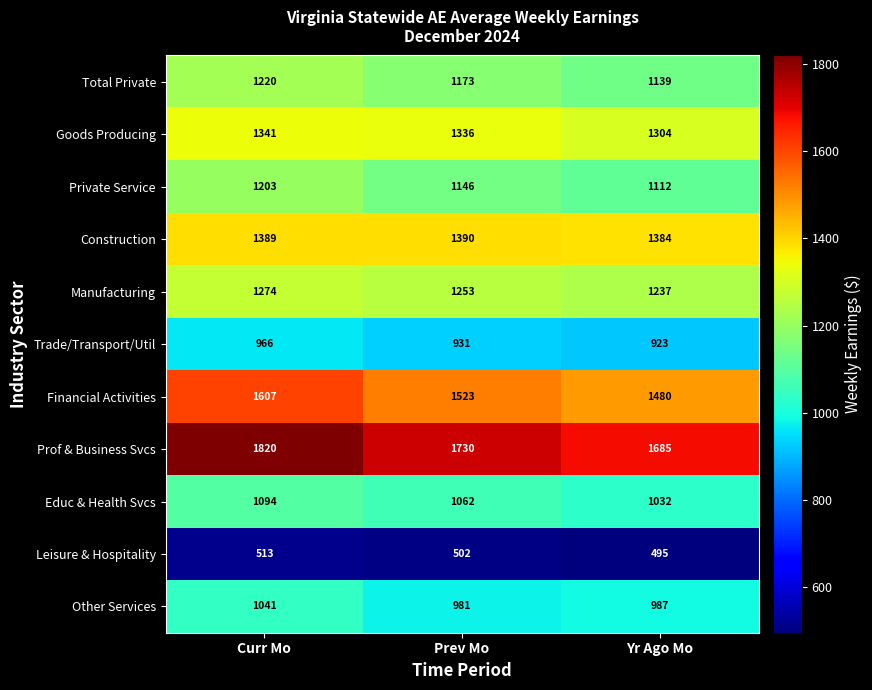

True or false: Other Services has a value of 981 at Prev Mo.

True